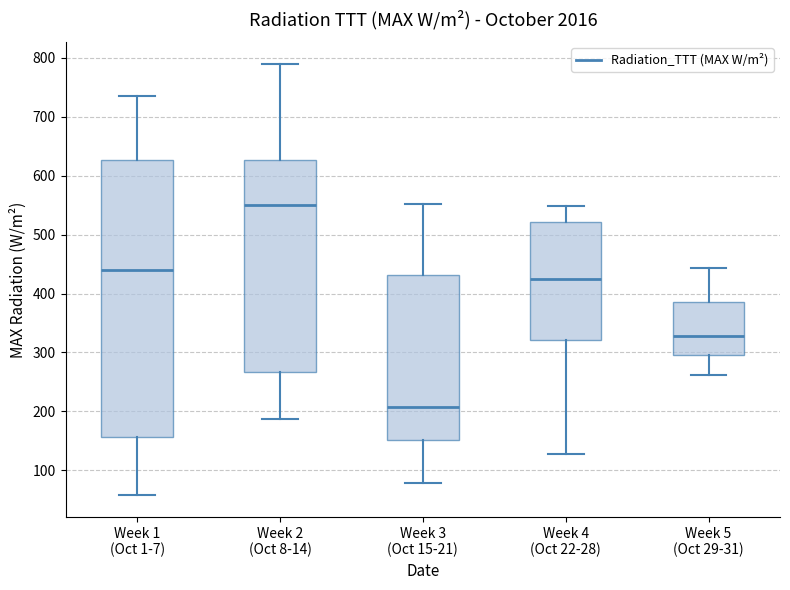

Reading left to right, transcribe this box plot: for each box, give where its median line is, the range the box spans, and where its two whiskers end, as read against the y-axis. The values are not printed on the chart, so give them approximately, as read against the axis.

Week 1 (Oct 1-7): median 440, box 160 to 630, whiskers 60 to 730
Week 2 (Oct 8-14): median 550, box 270 to 630, whiskers 190 to 790
Week 3 (Oct 15-21): median 210, box 150 to 430, whiskers 80 to 550
Week 4 (Oct 22-28): median 420, box 320 to 520, whiskers 130 to 550
Week 5 (Oct 29-31): median 330, box 300 to 390, whiskers 260 to 440